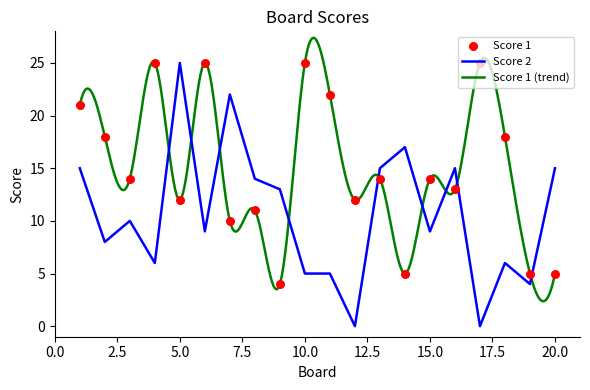

Which series contains the highest Y value?

Score 1